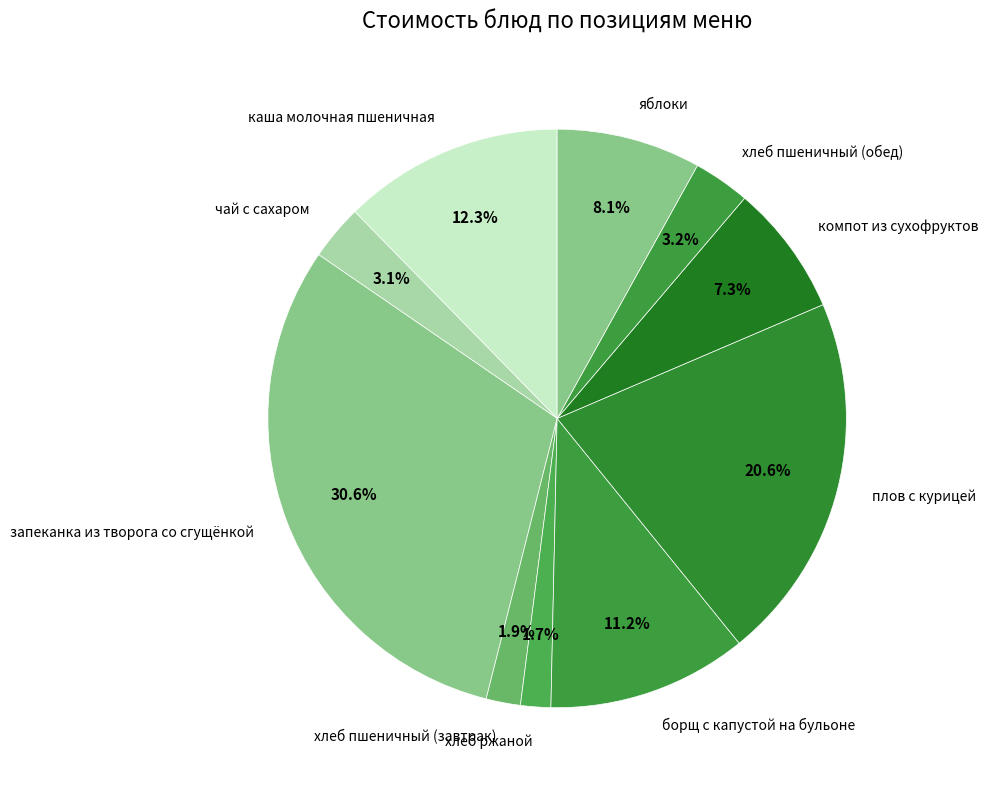

Approximately how many times larger is the value at хлеб ржаной compared to хлеб пшеничный (обед)?

0.5